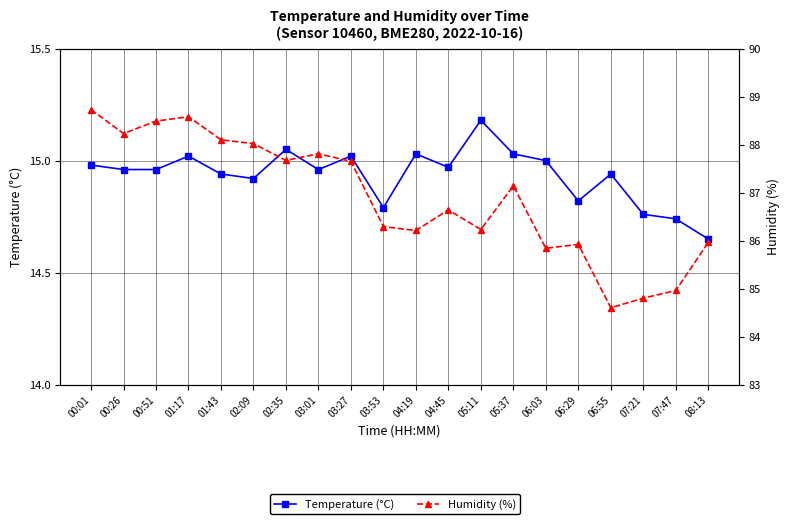

What is the difference between the highest and lowest values at 07:21?

70.0